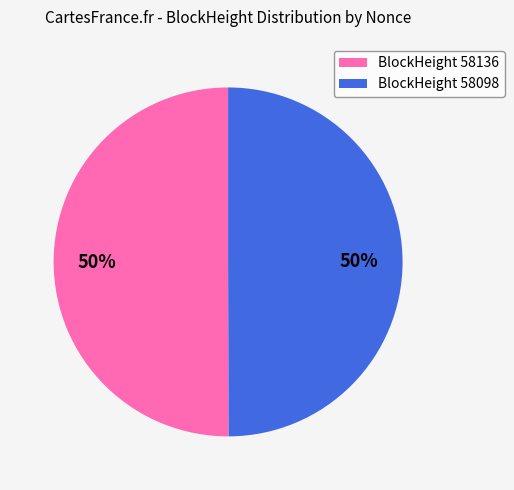

To the nearest percent, what is the average slice percentage?

50%